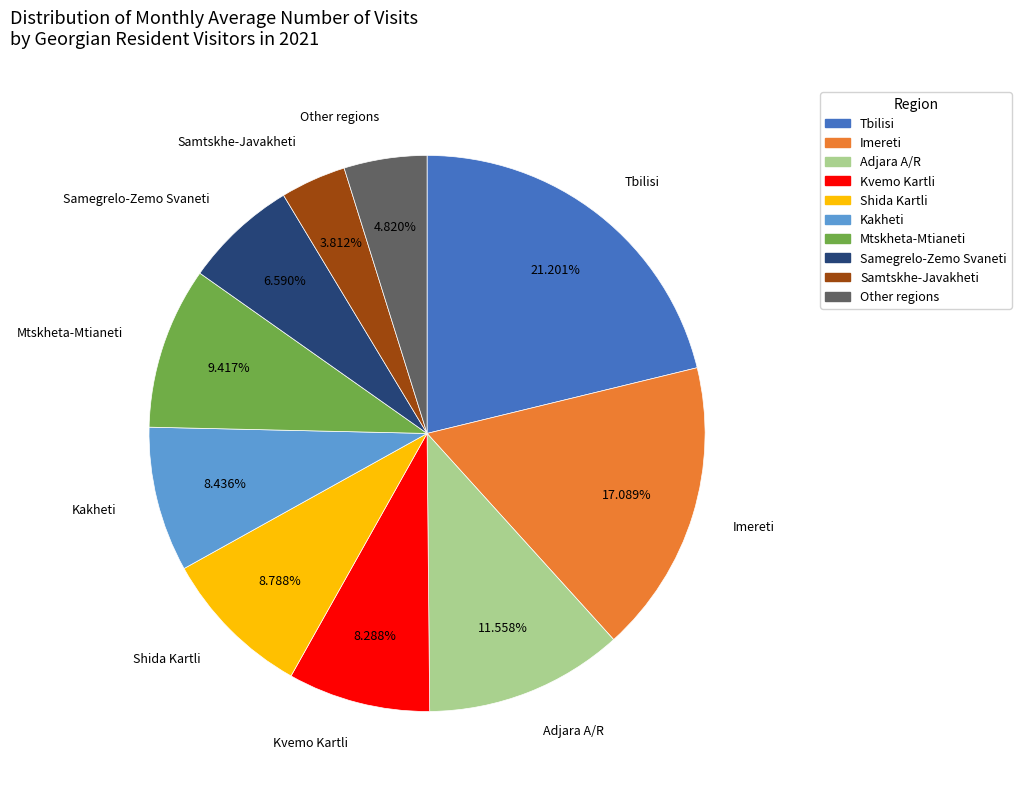

Combined, do Shida Kartli and Kvemo Kartli account for over 50%?

No